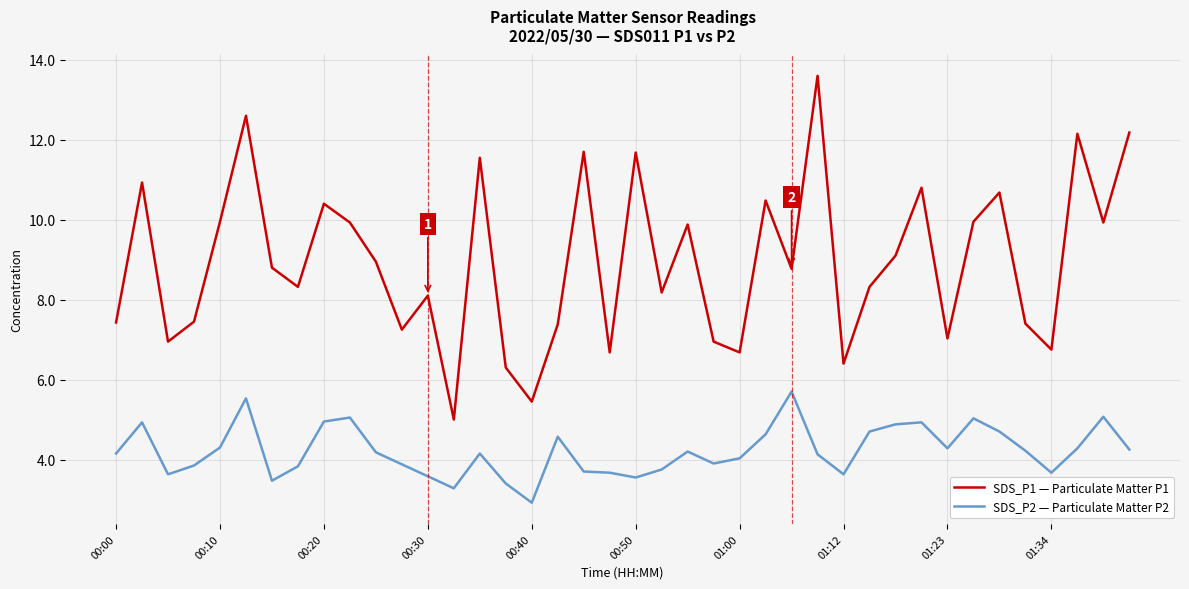

What is the average value of the SDS_P1 — Particulate Matter P1 series?

9.0